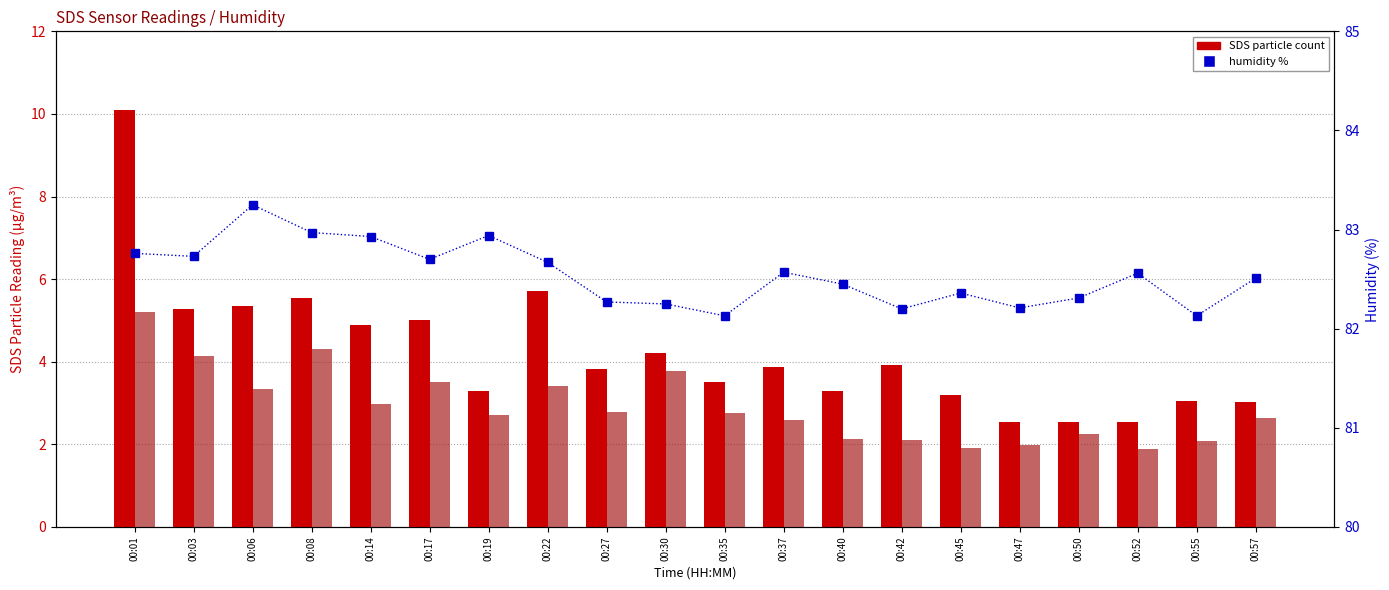

Is the value of SDS_P2 at 00:52 greater than the value of BME280_humidity at 00:03?

No